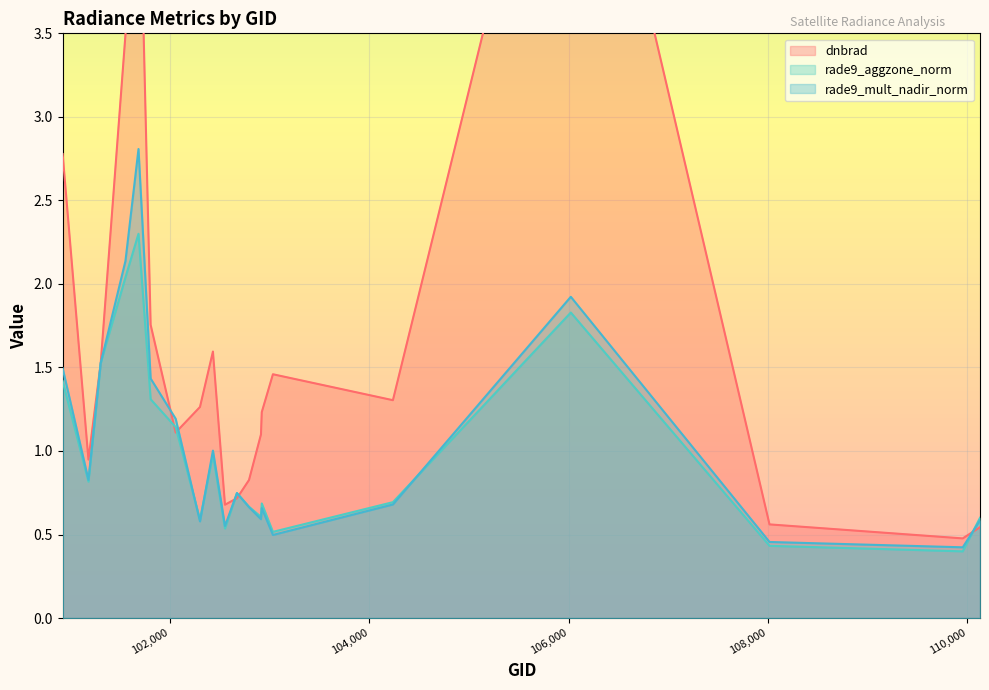

True or false: rade9_mult_nadir_norm and rade9_aggzone_norm cross at least once.

True